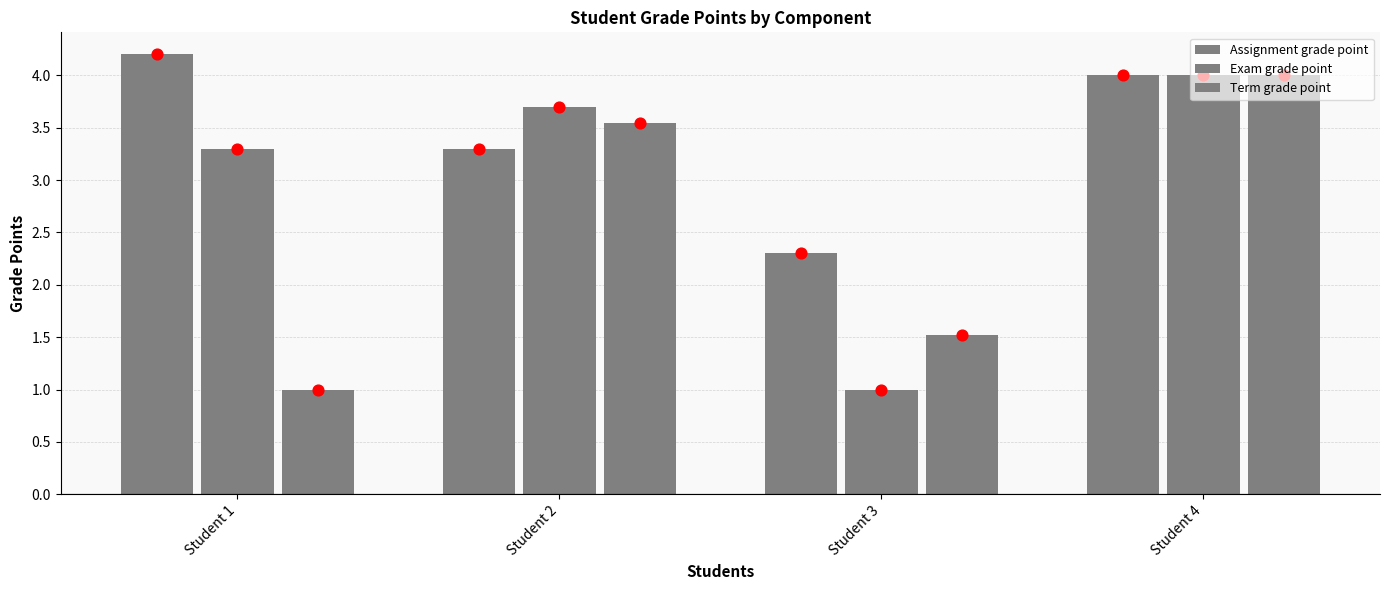

Is the value of Assignment grade point at Student 4 greater than the value of Exam grade point at Student 4?

No